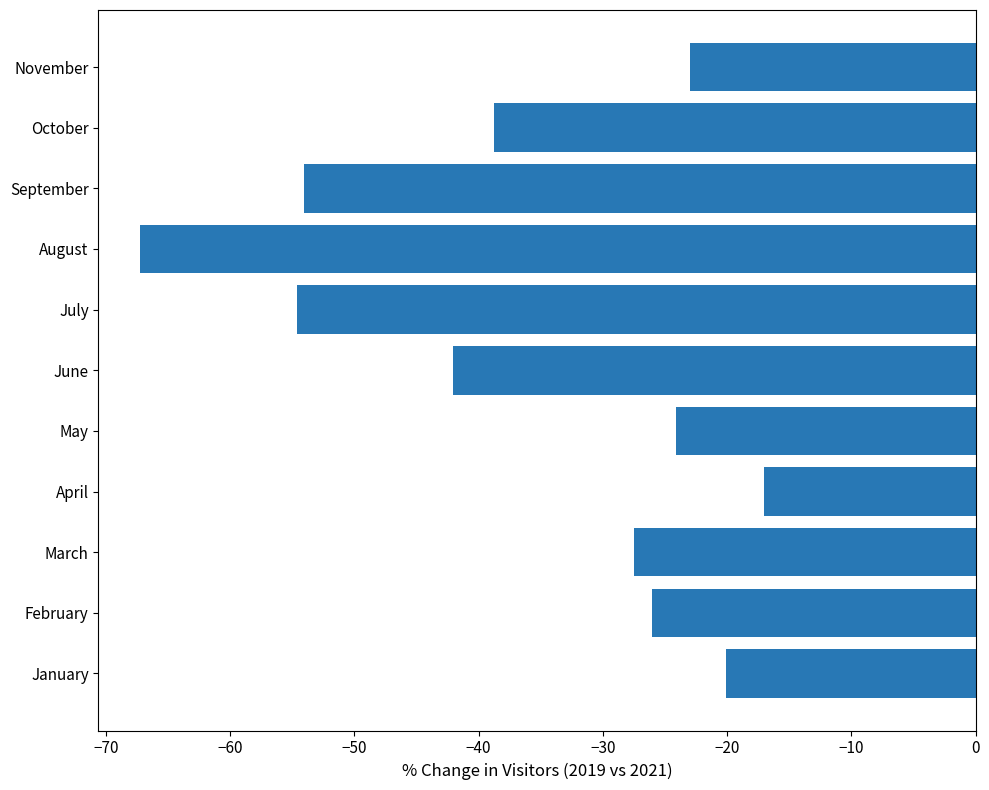

At which category does the chart reach its peak across all series?

April